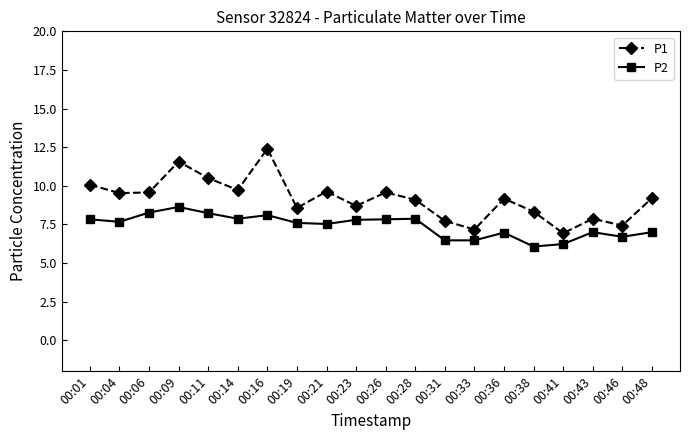

Read the P2 value at 00:36.

7.0